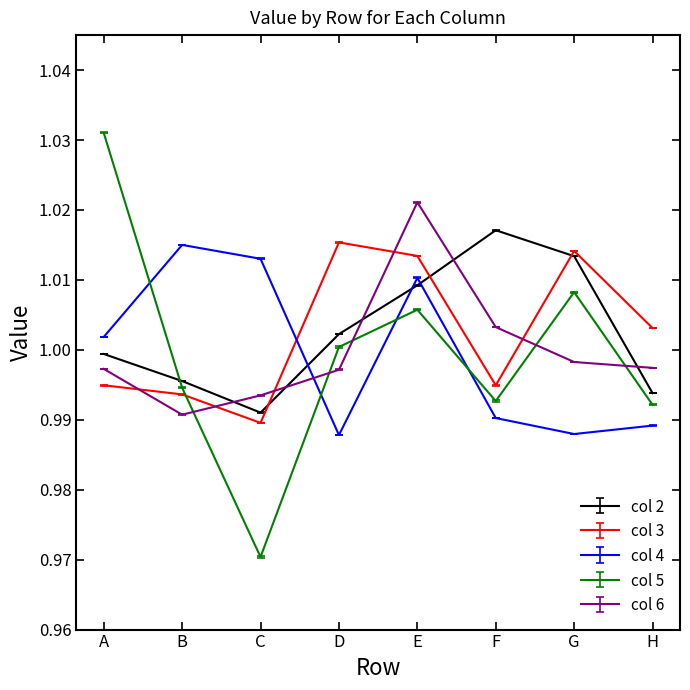

Between which two adjacent categories do col 5 and col 6 first intersect?

B and C